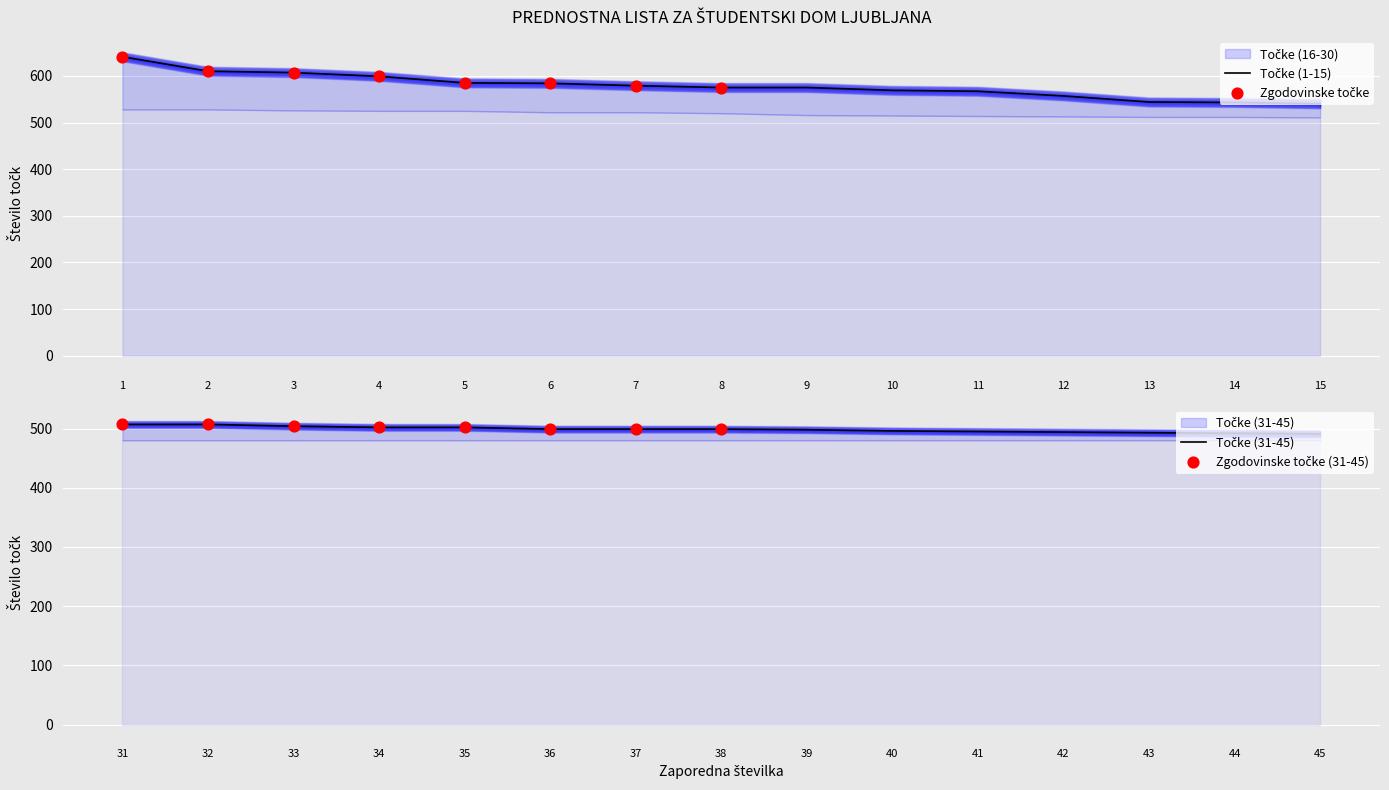

Which series has the widest spread of Y values?

Točke (1-15)